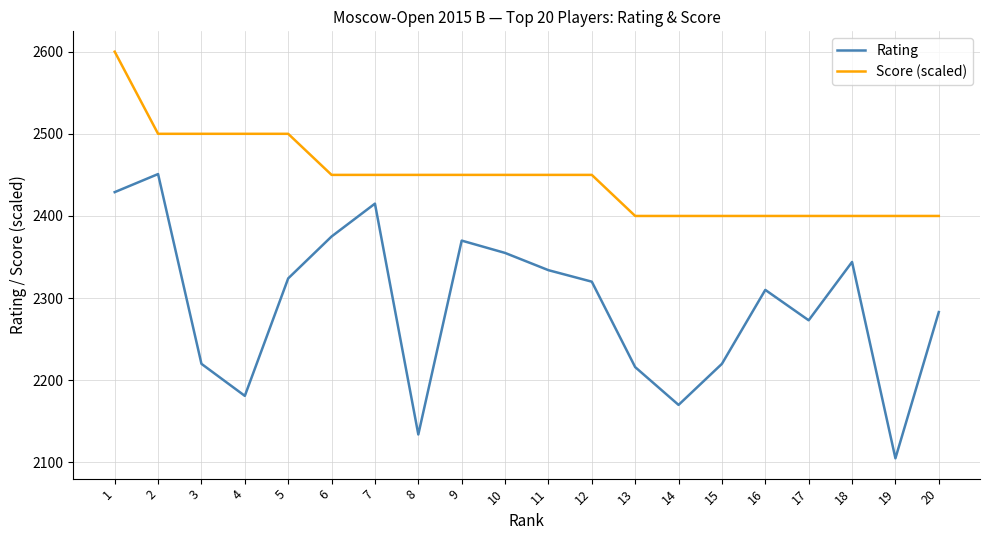

What is the difference between the Score (scaled) values at 19 and 11?

50